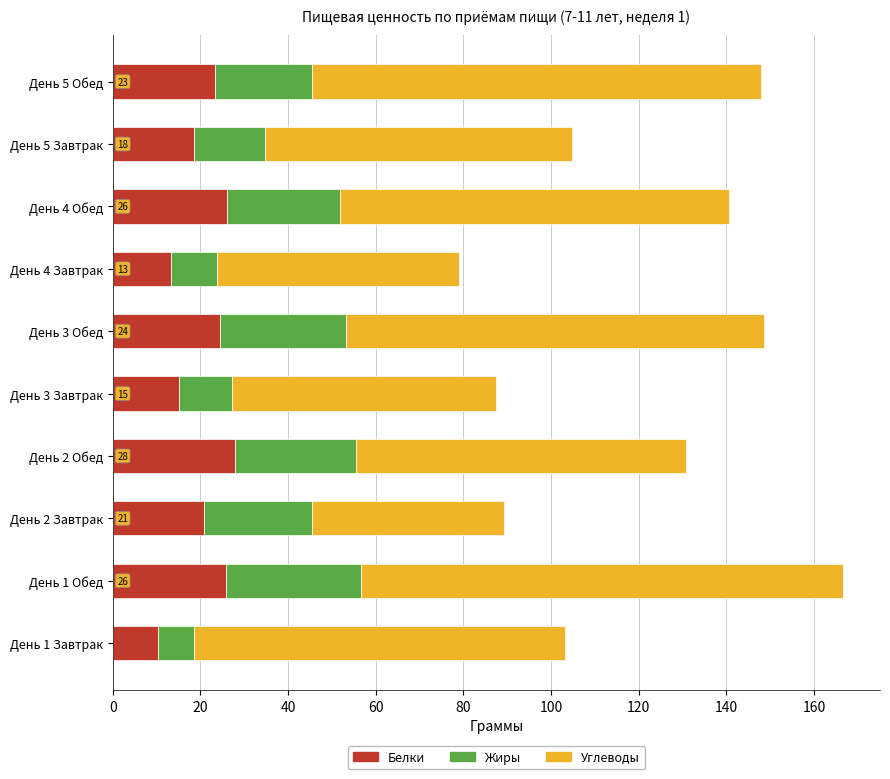

At which category is the sum across all series the highest?

День 1 Обед